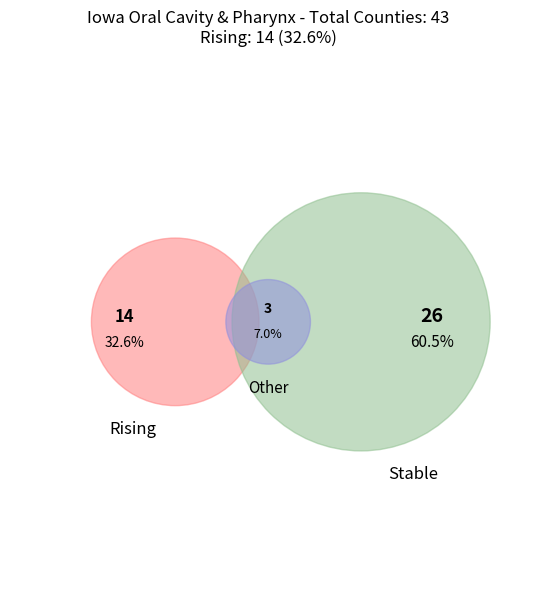

How many segments does this pie chart have?

3